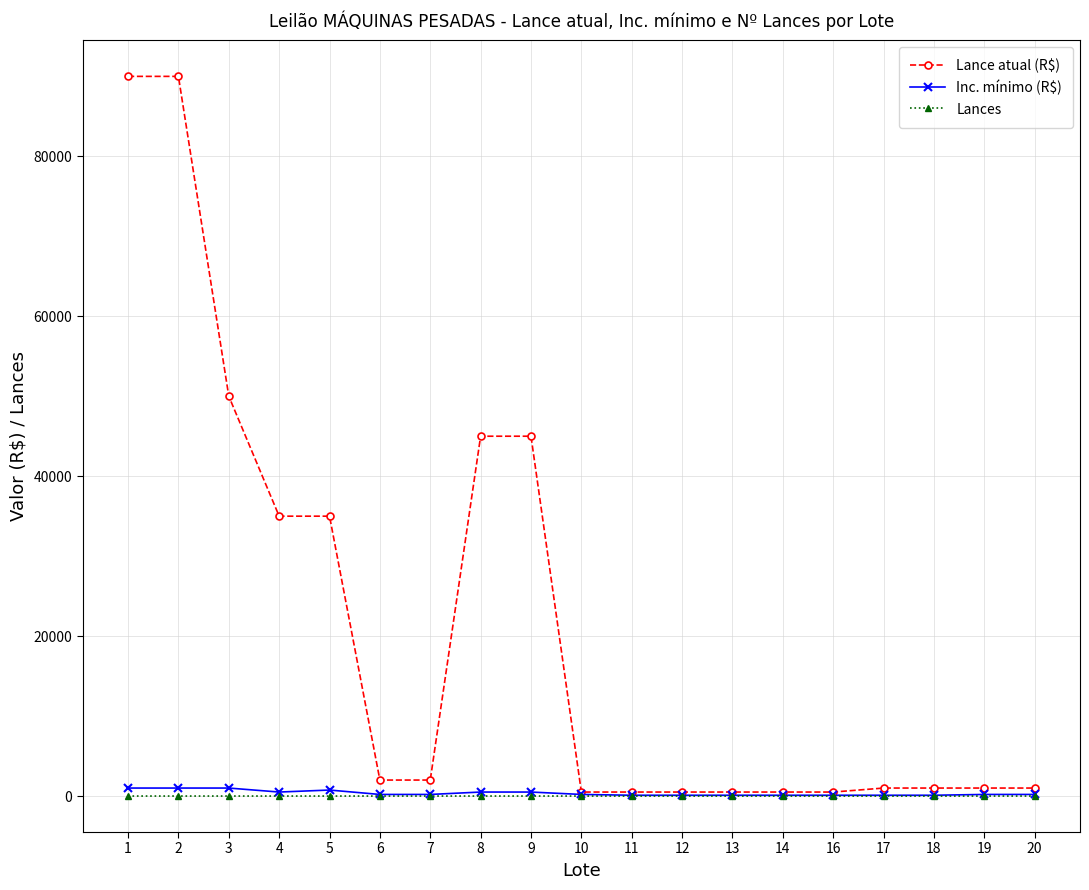

Count the Inc. mínimo (R$) values in the range 100 to 500.

15